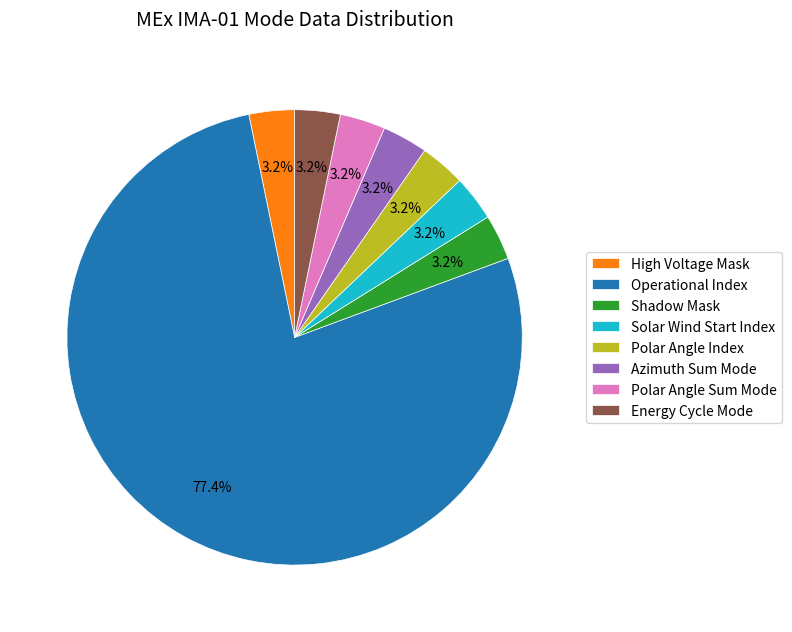

Approximately how many times larger is the value at High Voltage Mask compared to Azimuth Sum Mode?

1.0